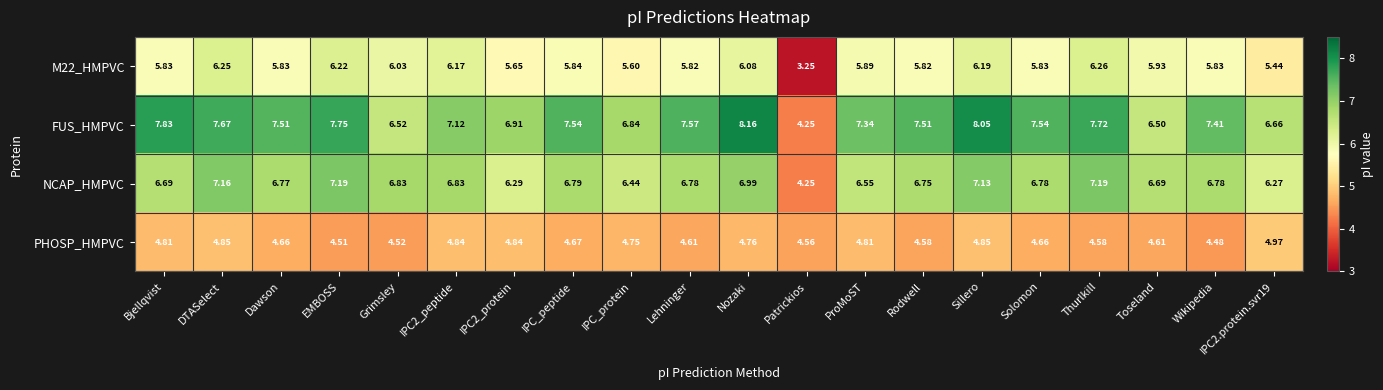

Count the number of data series in this chart.

4